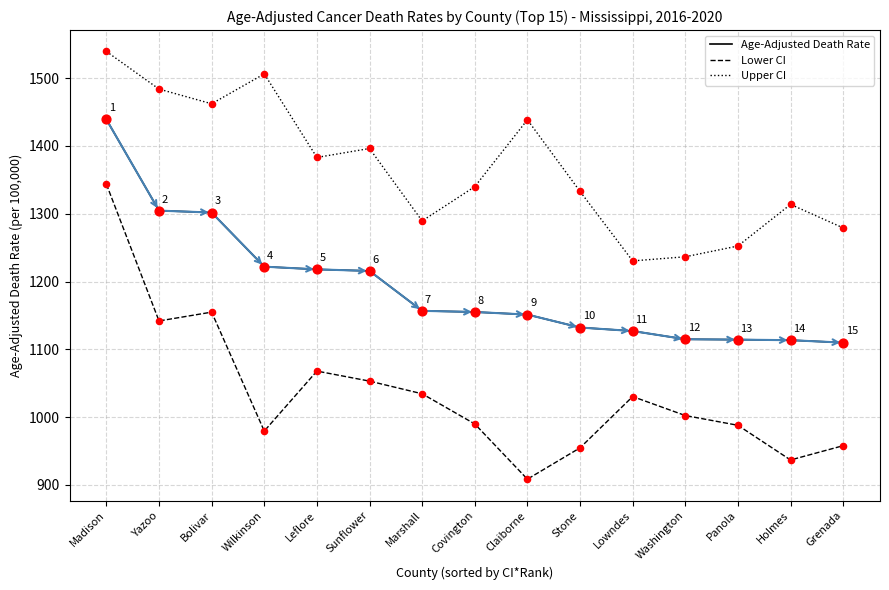

Which series has the largest total across all categories?

Upper CI